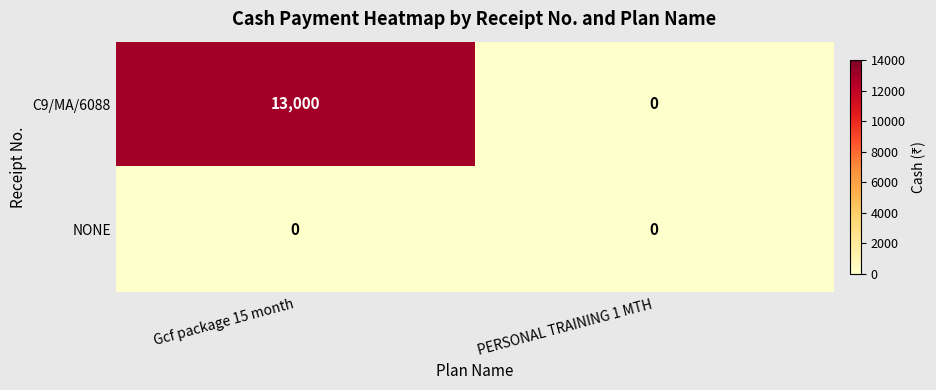

The value of C9/MA/6088 at Gcf package 15 month is 22453. True or false?

False